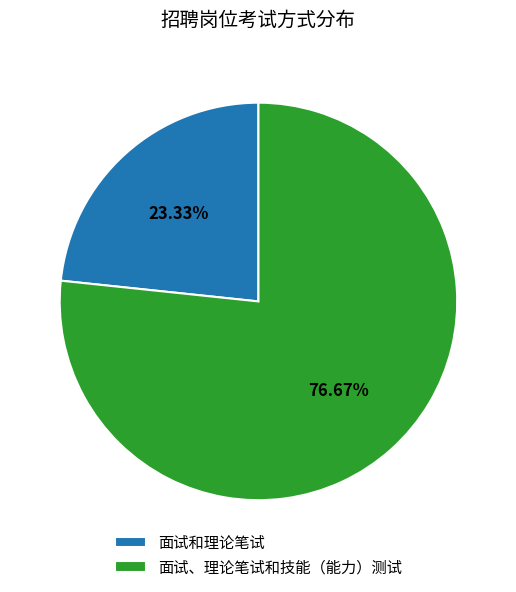

How many segments does this pie chart have?

2